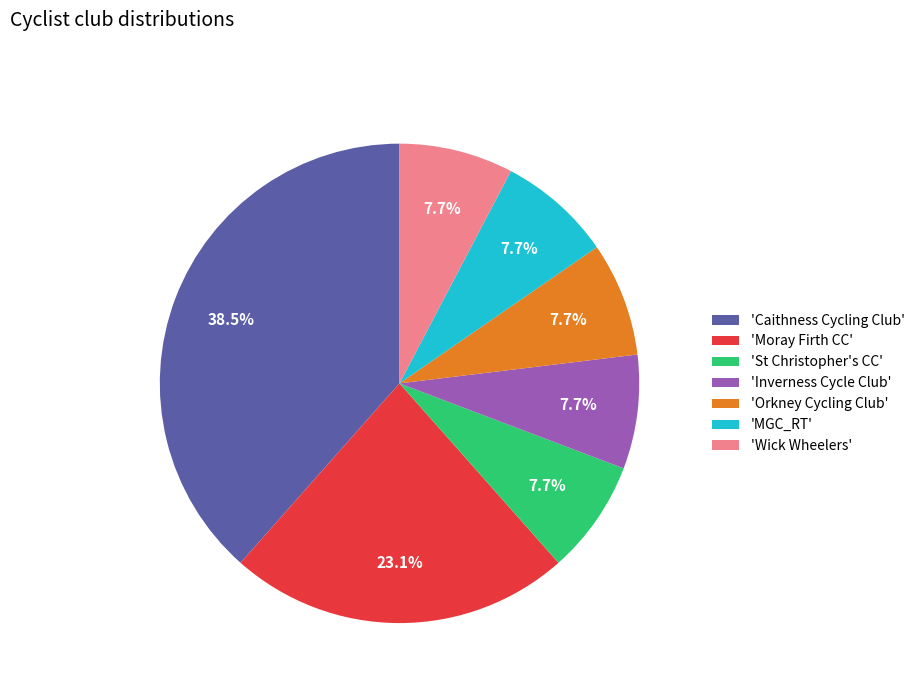

How many segments does this pie chart have?

7